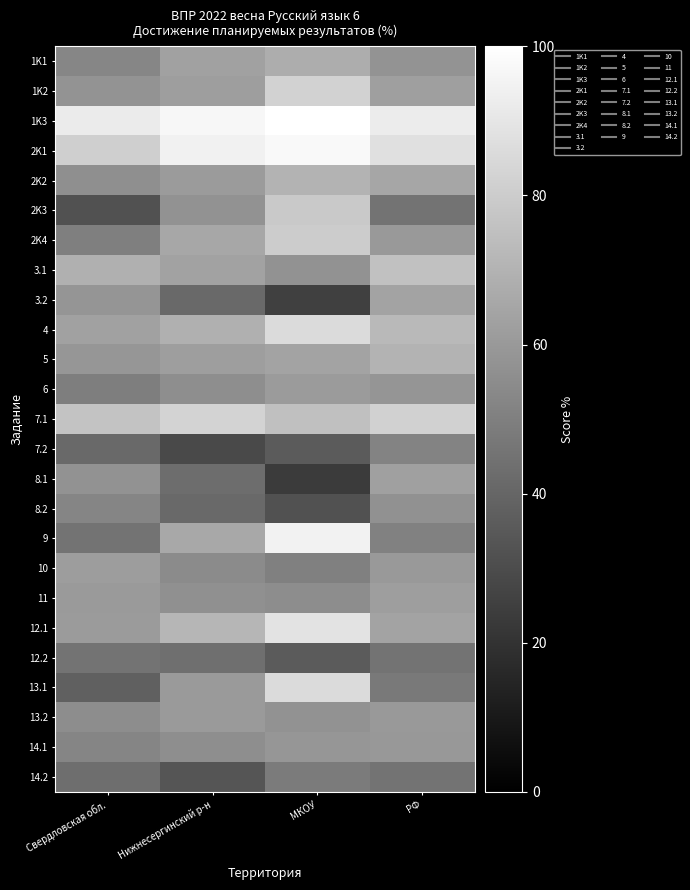

What is the total value across all series at РФ?

1558.4